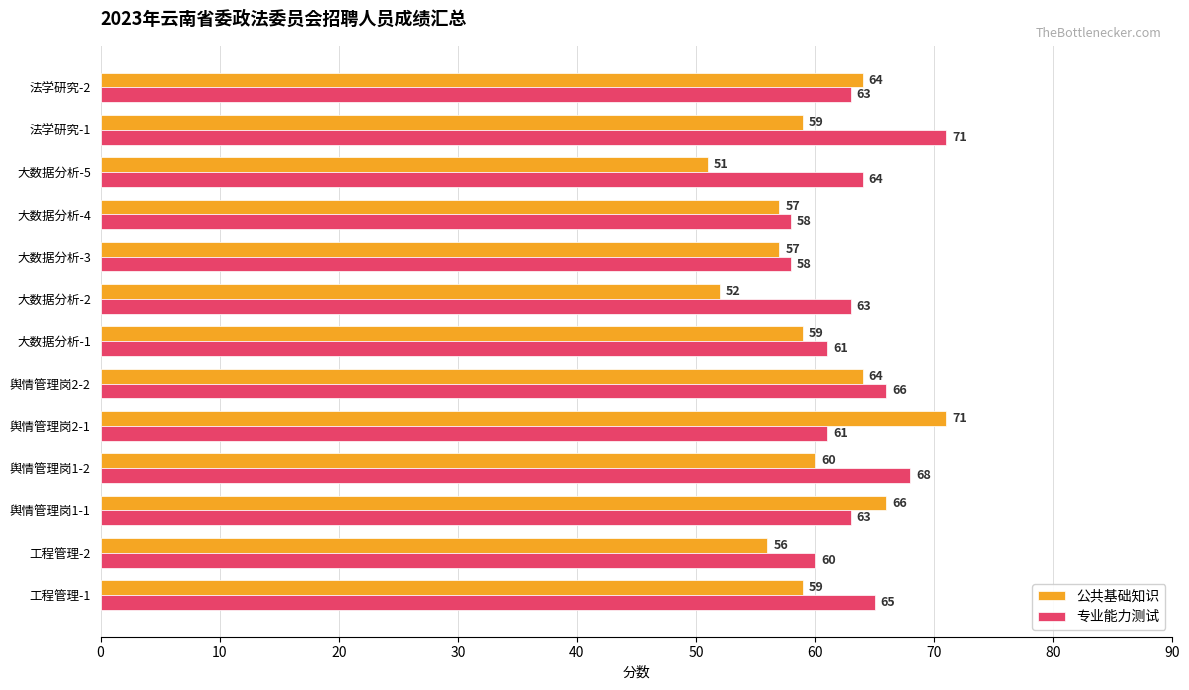

List the series in order of their overall mean, highest first.

专业能力测试, 公共基础知识